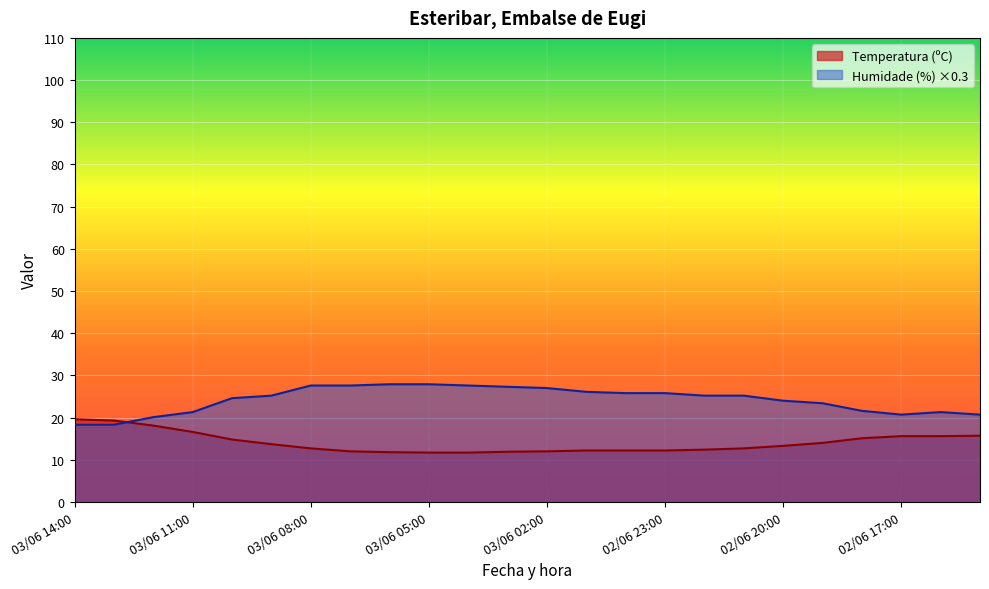

What is the spread (max minus min) of values at 03/06 03:00?

15.4